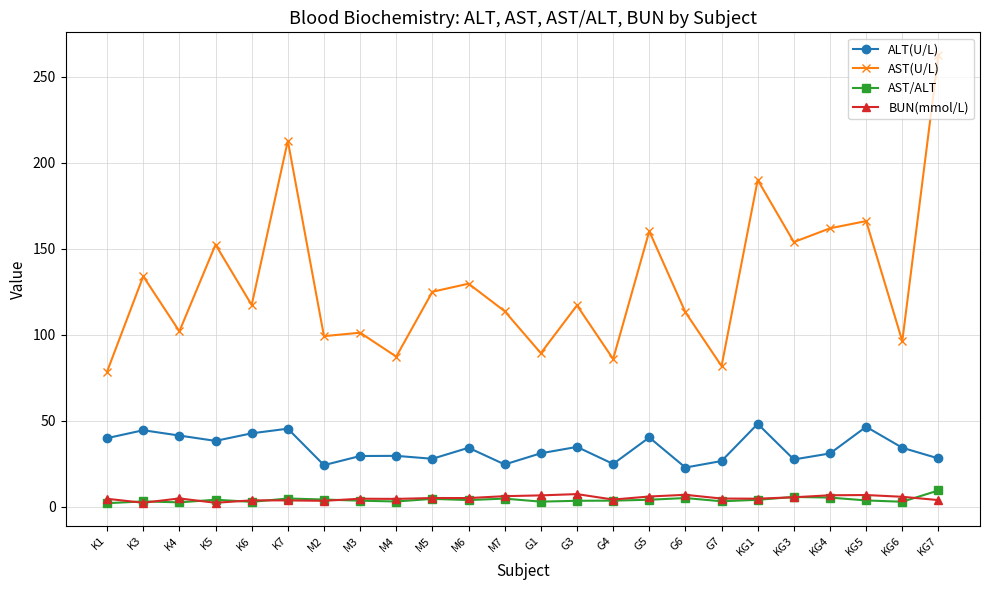

The value of AST(U/L) at G1 is 89.2. True or false?

True